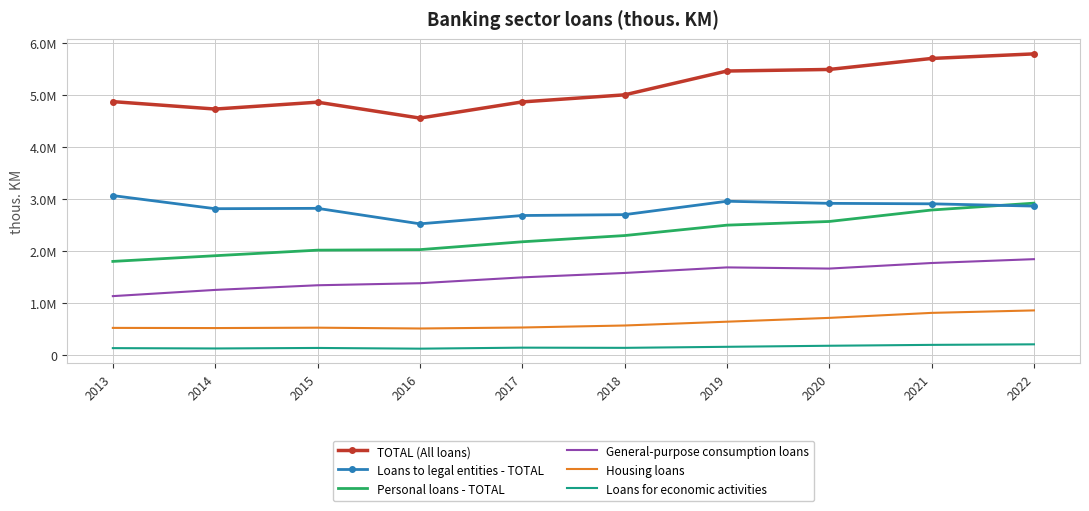

What are all the series names shown in the legend?

TOTAL (All loans), Loans to legal entities - TOTAL, Personal loans - TOTAL, General-purpose consumption loans, Housing loans, Loans for economic activities